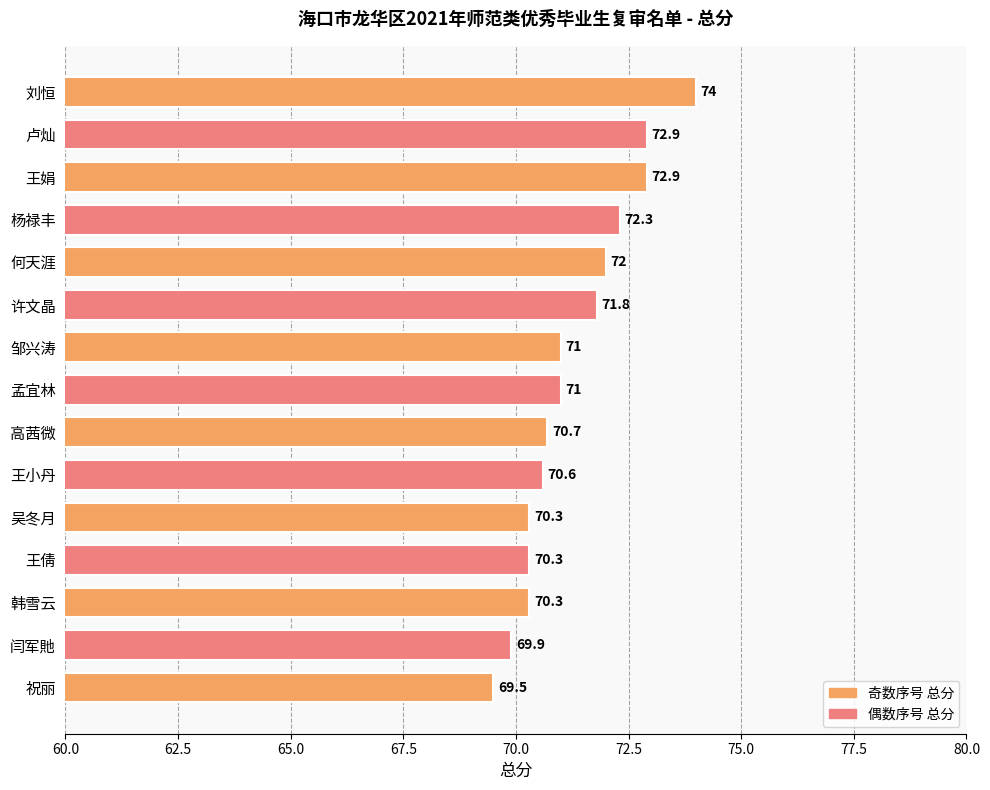

Between 王小丹 and 许文晶, which is larger?

许文晶